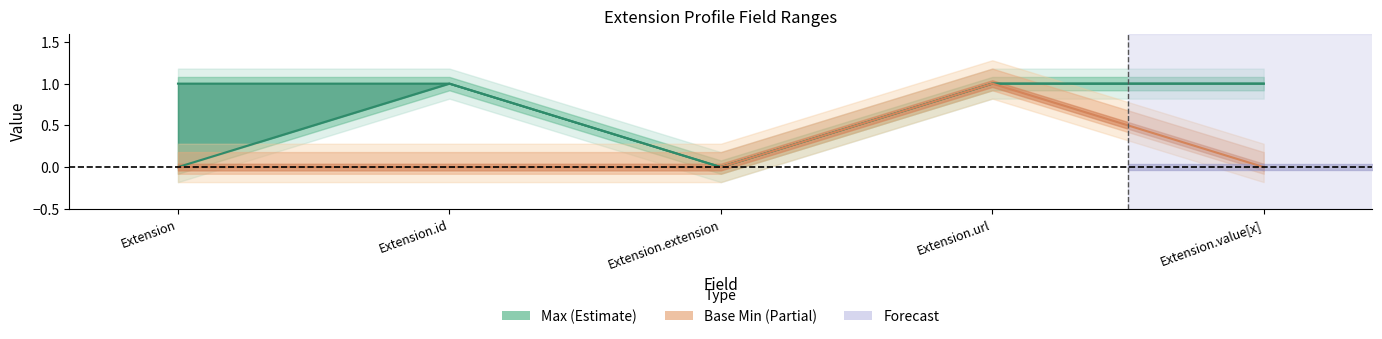

Where is the first local maximum for Base Min?

Extension.url